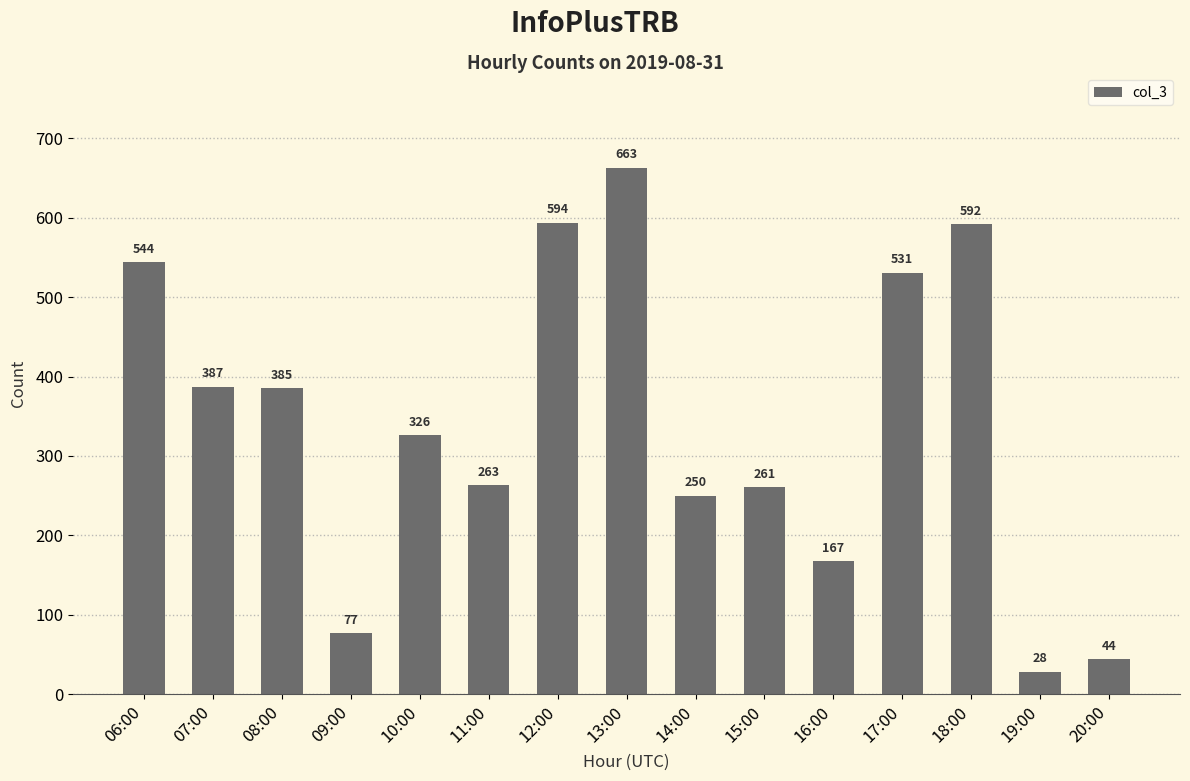

Reading left to right, transcribe all the data shown in this chart.

544	387	385	77	326	263	594	663	250	261	167	531	592	28	44